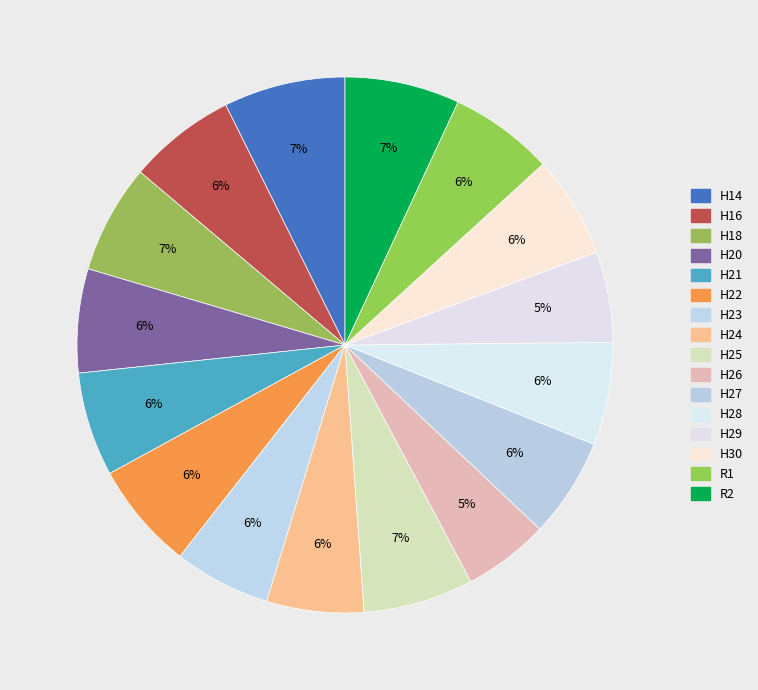

To the nearest percent, what percentage of the pie is H24?

6%